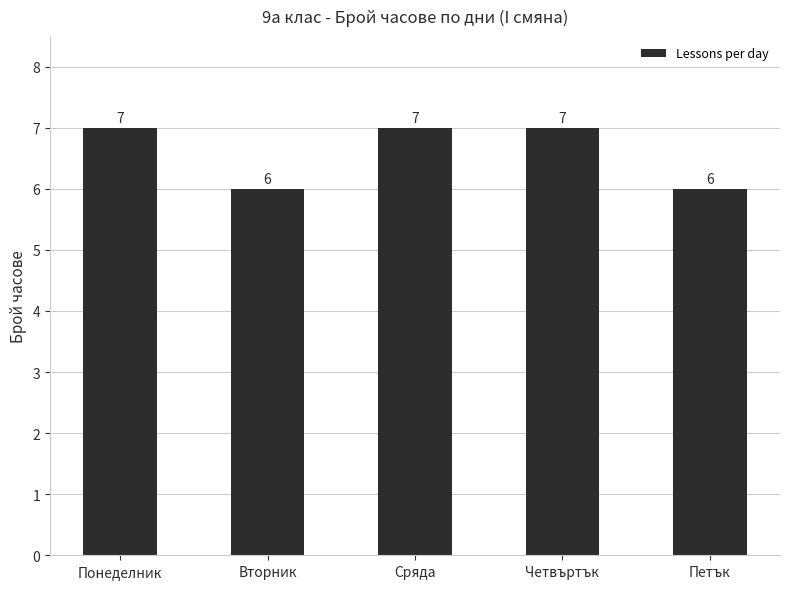

What is the difference between the second highest and second lowest values?

1